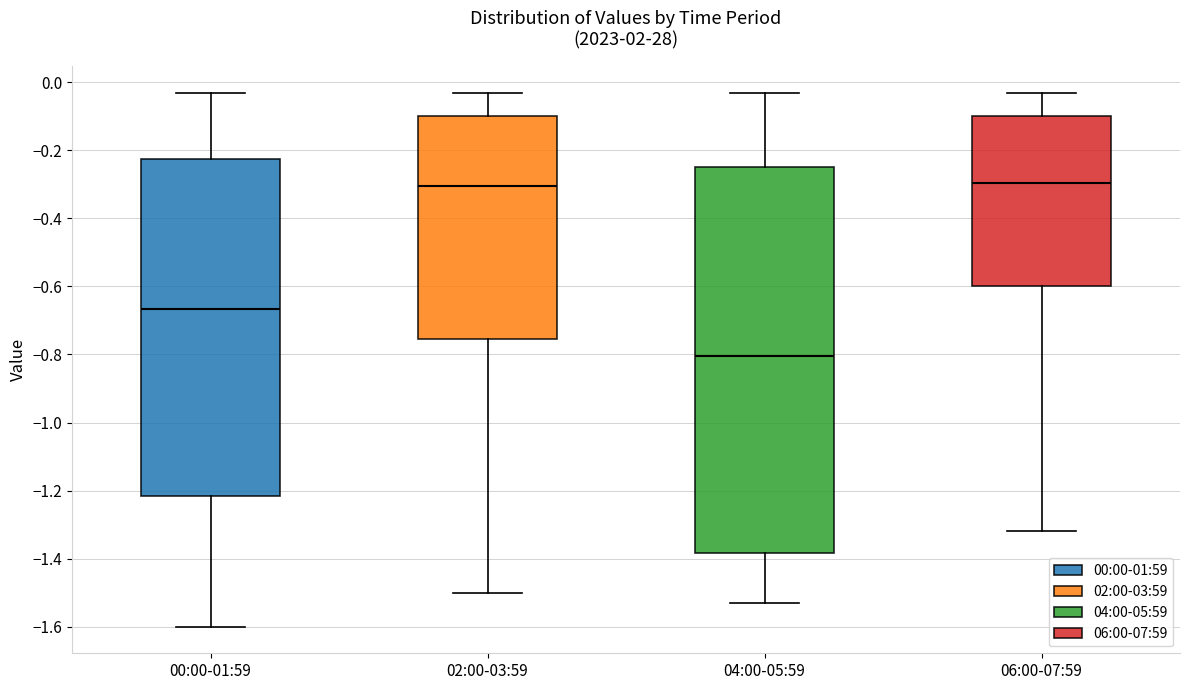

Comparing the boxes themselves (not the whiskers), which one is the tallest?

04:00-05:59